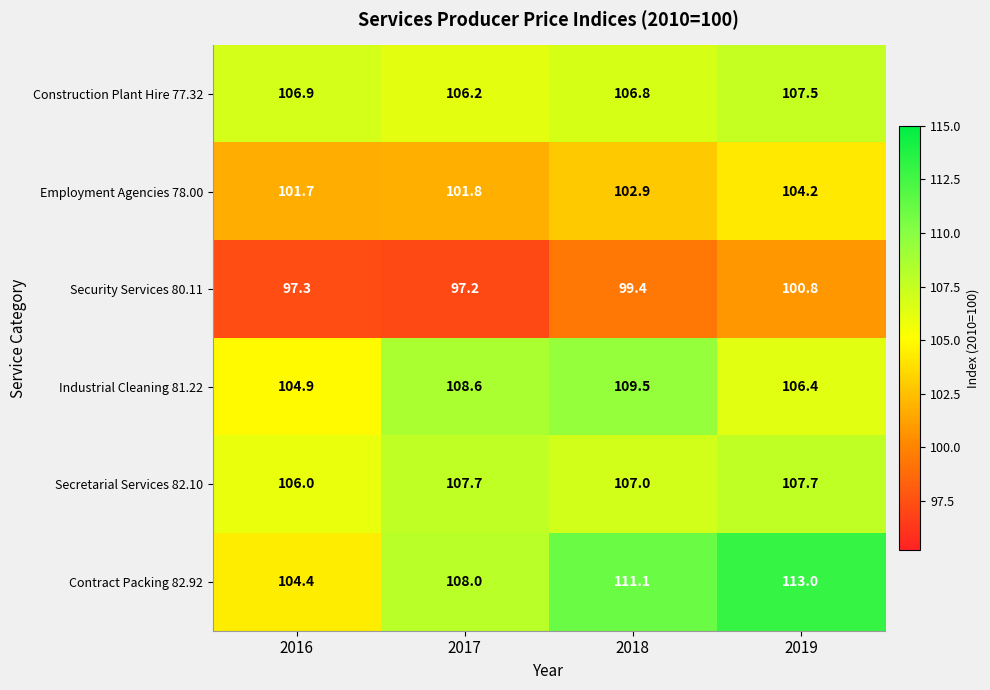

The value of Employment Agencies 78.00 at 2017 is 101.8. True or false?

True